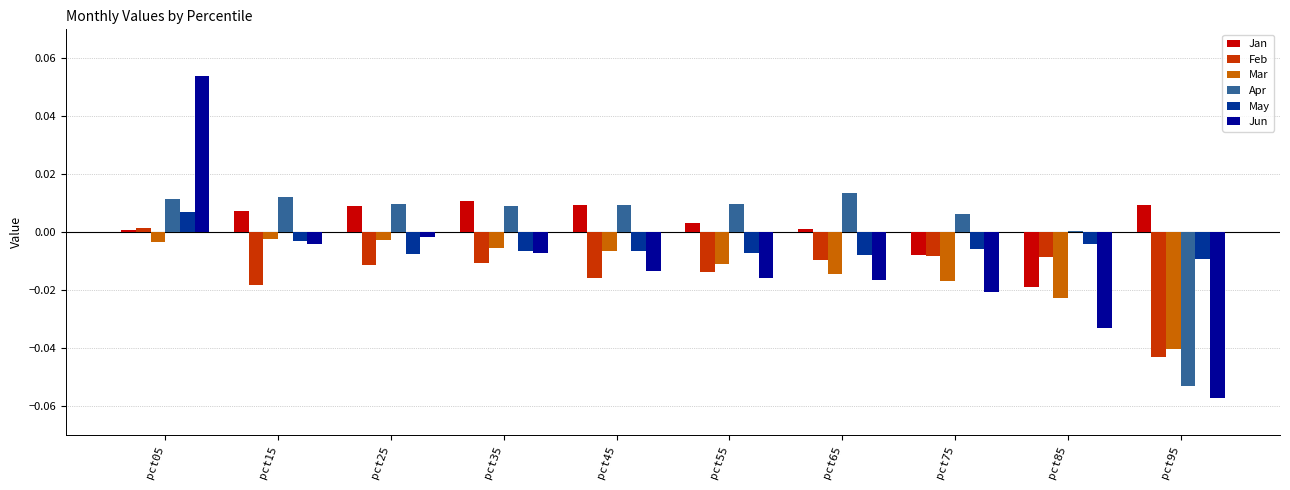

At which category does the chart reach its peak across all series?

pct05